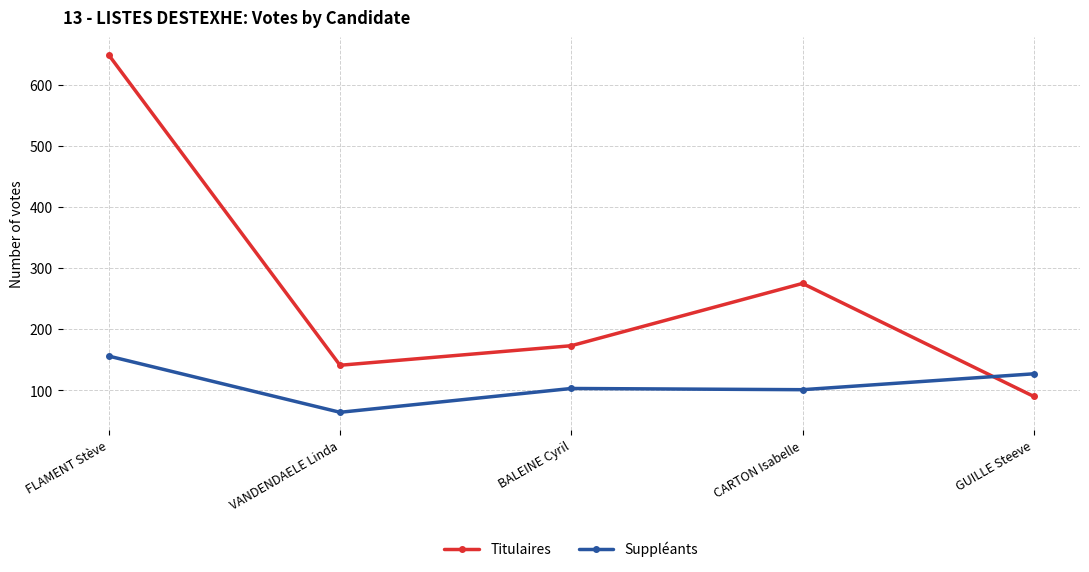

At which category is the sum across all series the highest?

FLAMENT Stève